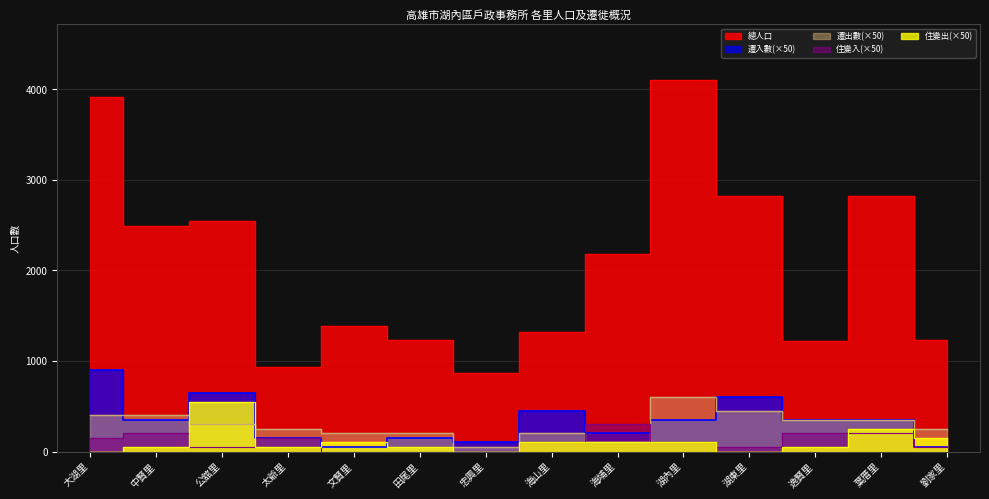

How many distinct data groups are displayed?

5